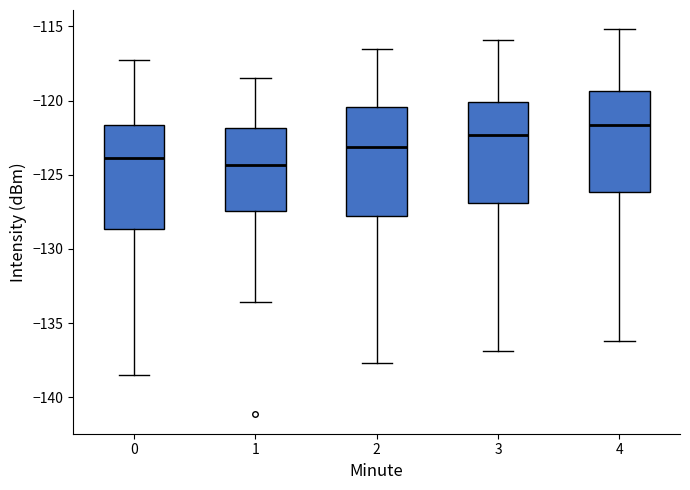

Reading left to right, transcribe this box plot: for each box, give where its median line is, the range the box spans, and where its two whiskers end, as read against the y-axis. The values are not printed on the chart, so give them approximately, as read against the axis.

0: median -124.0, box -128.5 to -121.5, whiskers -138.5 to -117.5
1: median -124.5, box -127.5 to -122.0, whiskers -133.5 to -118.5
2: median -123.0, box -127.5 to -120.5, whiskers -137.5 to -116.5
3: median -122.5, box -127.0 to -120.0, whiskers -137.0 to -116.0
4: median -121.5, box -126.0 to -119.5, whiskers -136.0 to -115.0